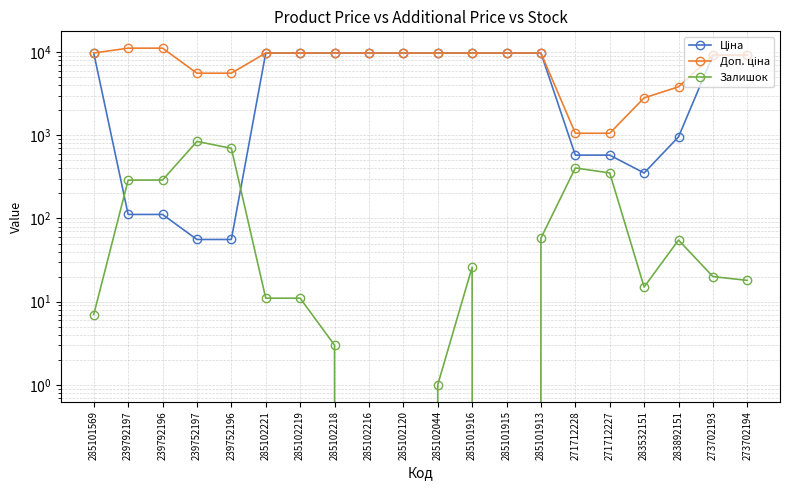

List the series in order of their overall mean, highest first.

Доп. ціна, Ціна, Залишок